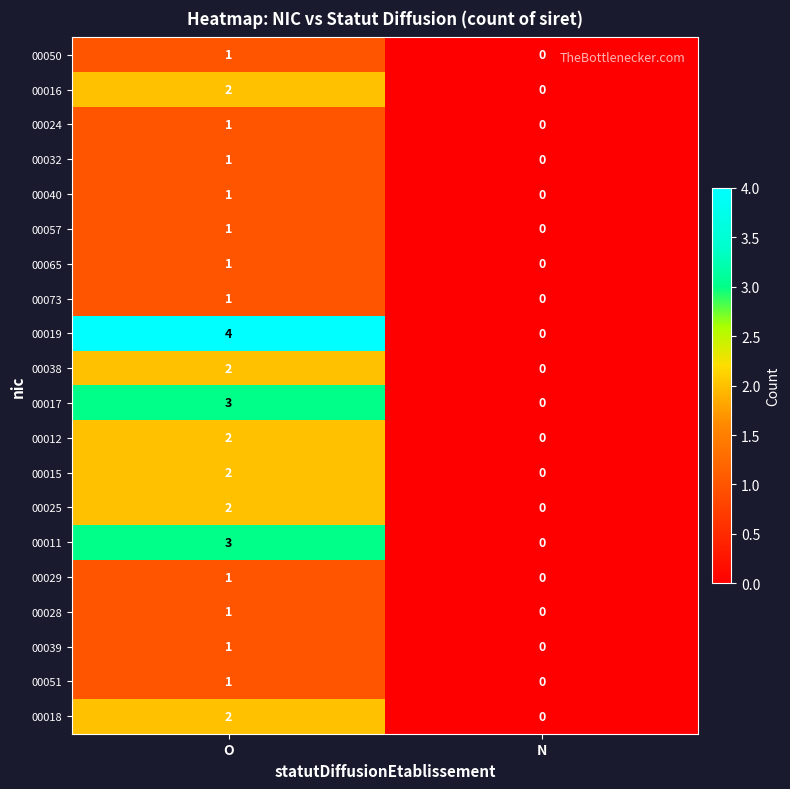

What is the difference between the 00019 values at O and N?

4